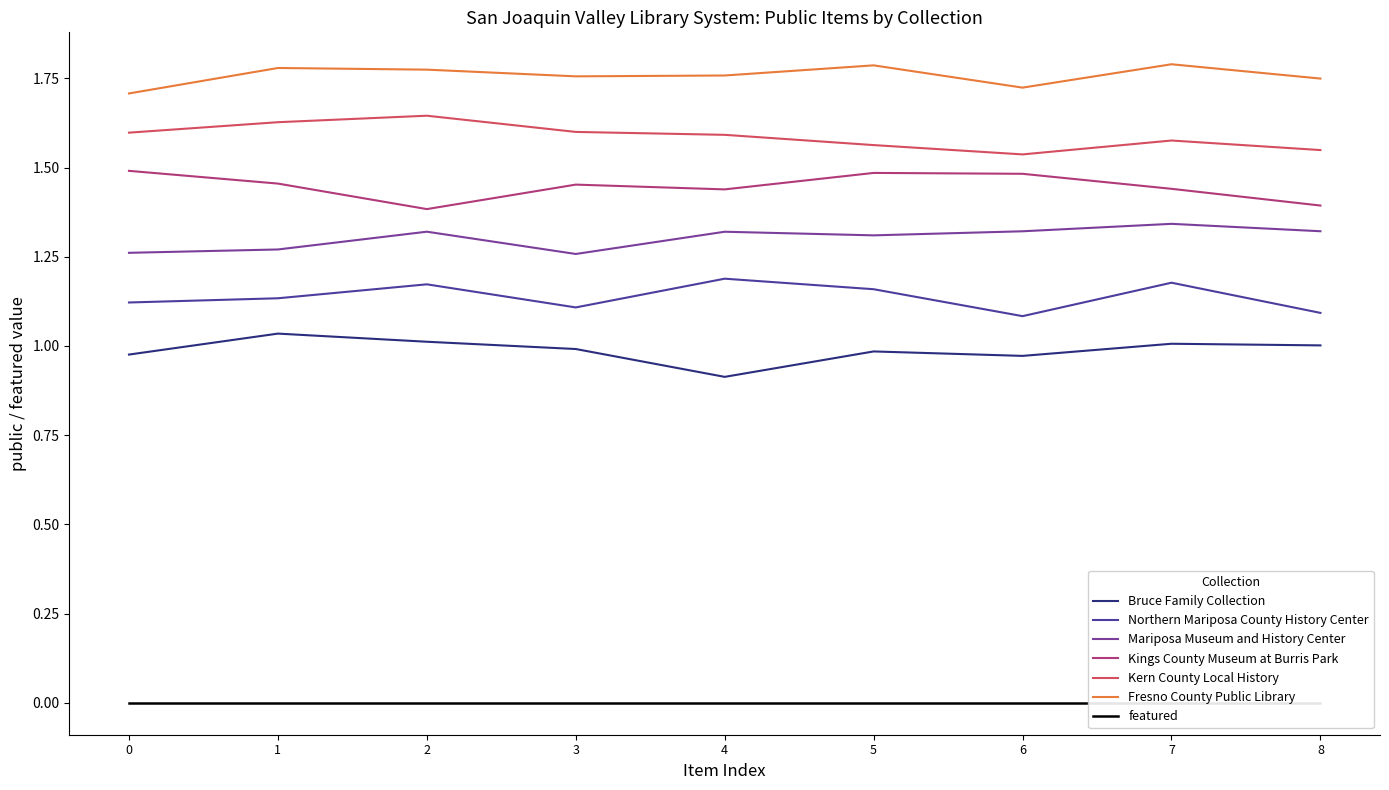

At which label does Bruce Family Collection reach its minimum?

4